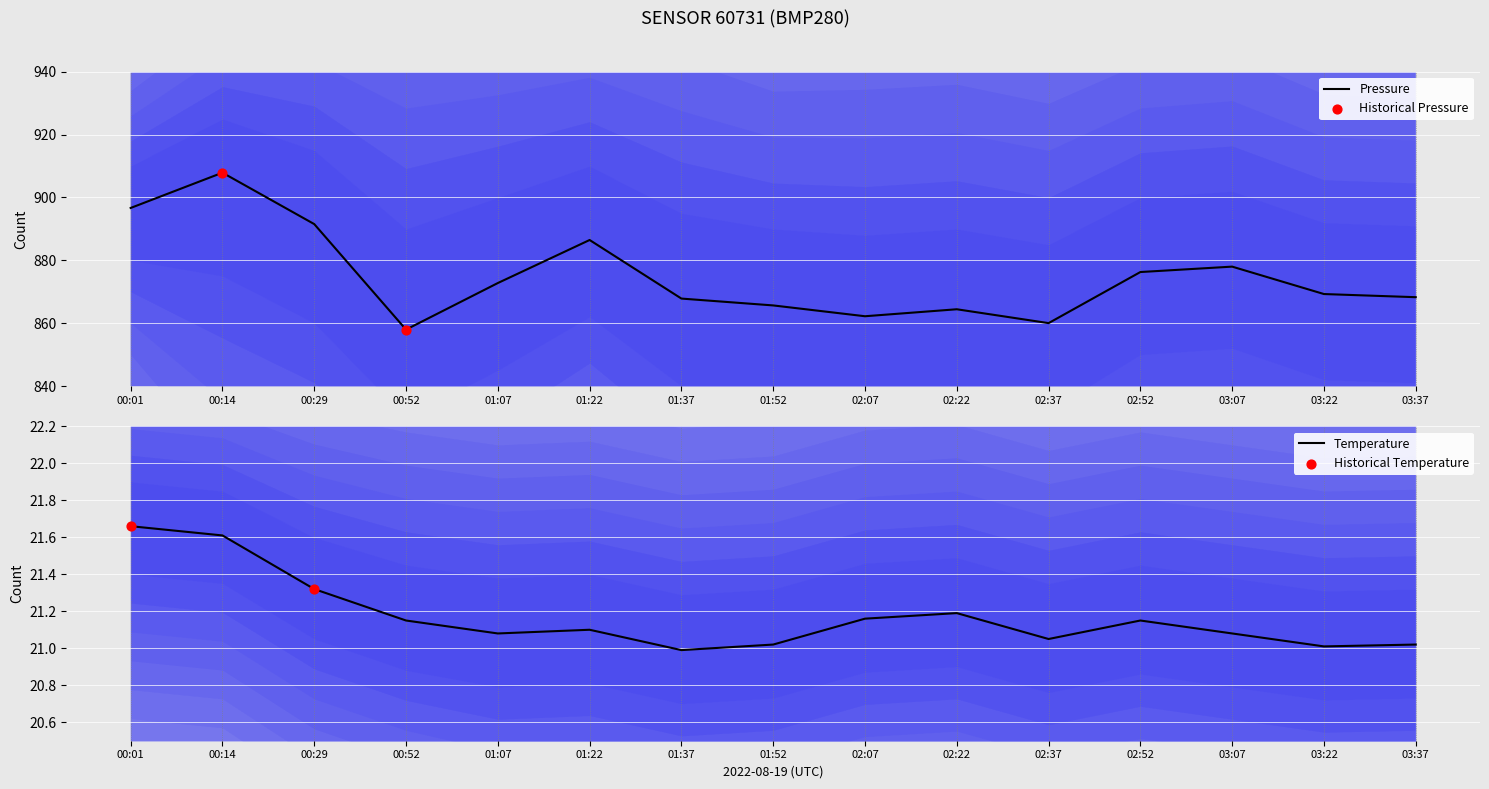

True or false: Temperature has a value of 12.2 at 01:52.

False